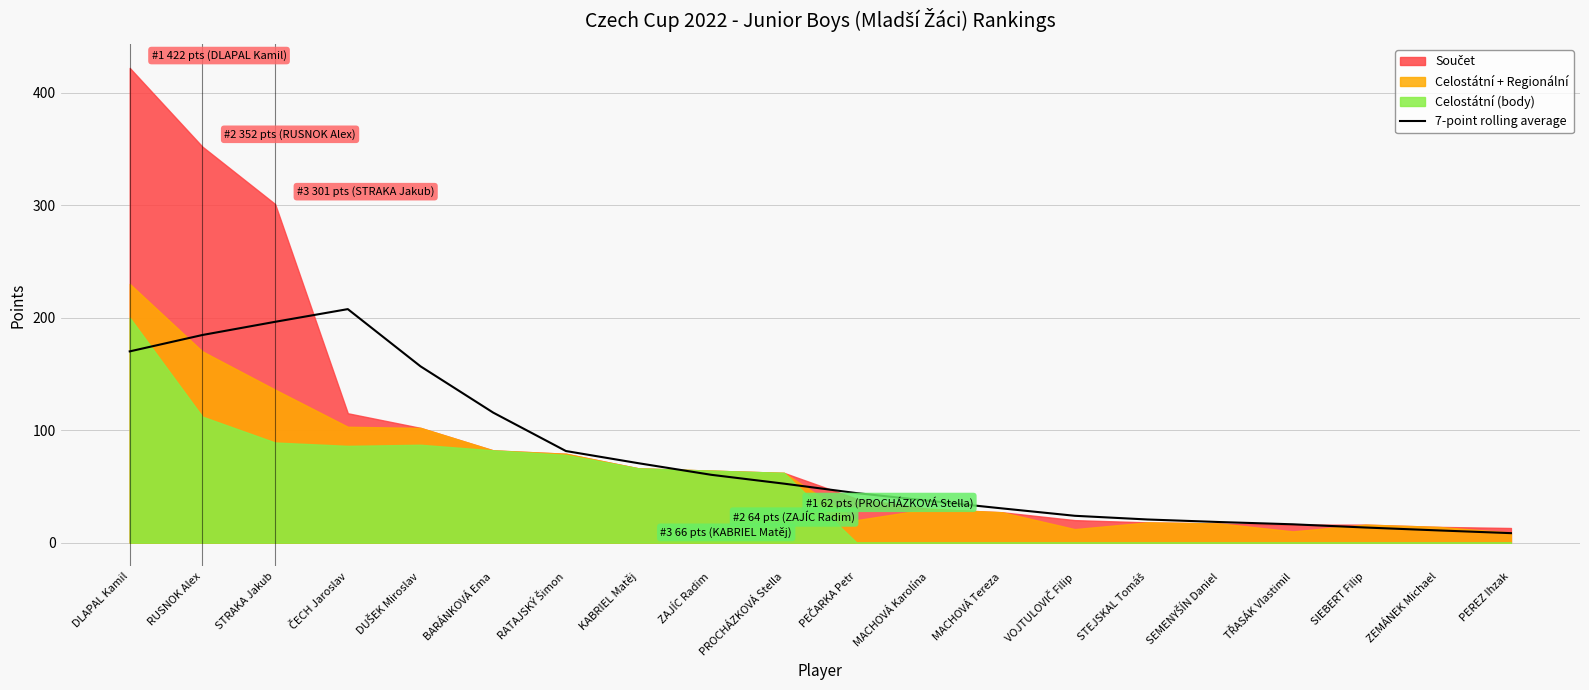

What position from the right is RUSNOK Alex?

19